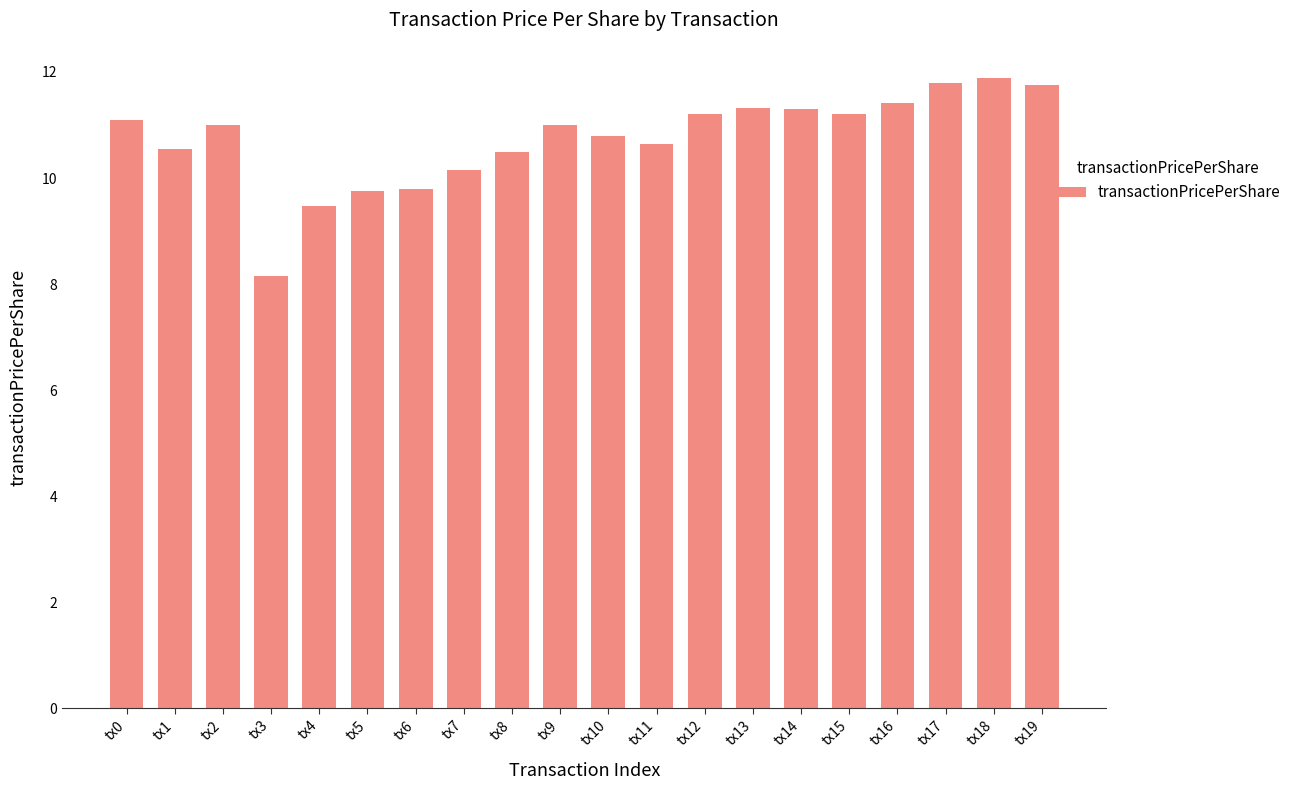

True or false: the data shows 14.6 at tx11.

False